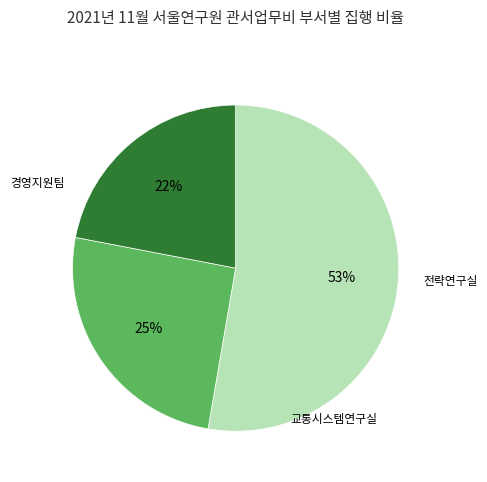

To the nearest percent, what is the average slice percentage?

33%